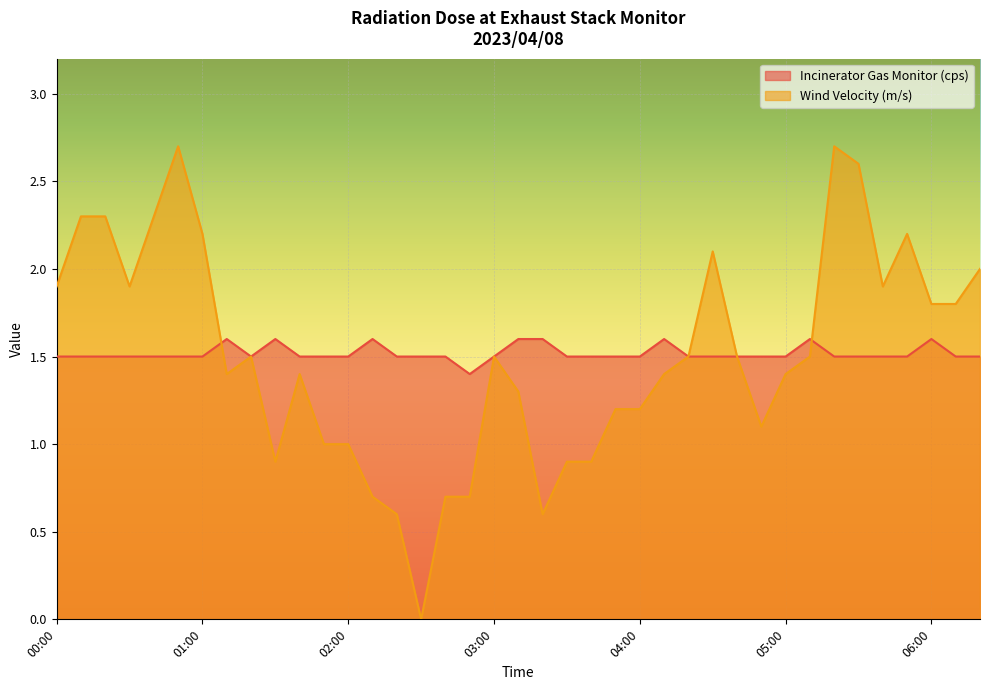

At which category does Wind Velocity (m/s) reach its first local valley?

00:30